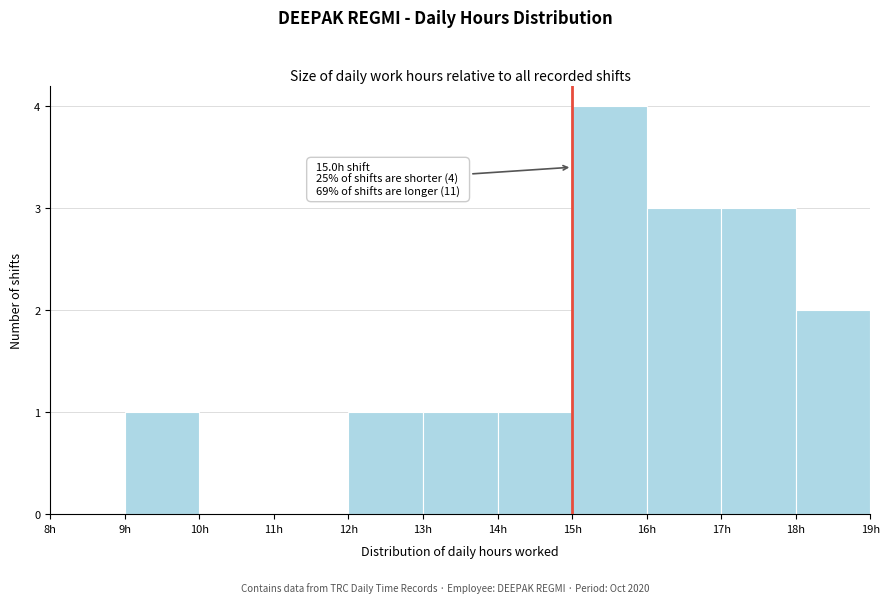

Over which range of the x-axis is the bar tallest?

15 to 16